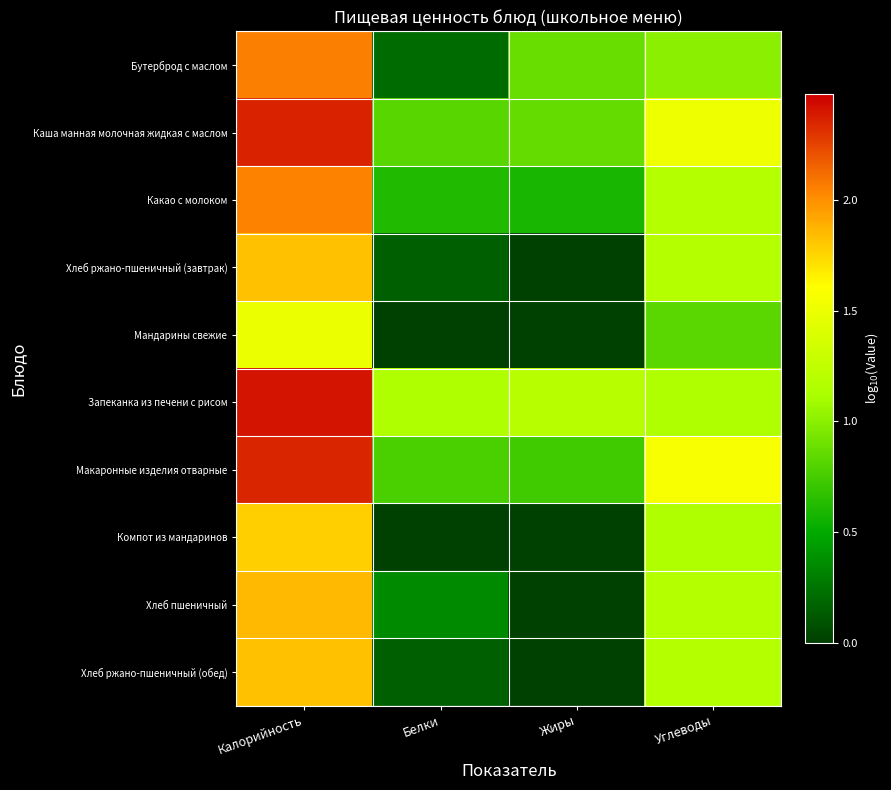

Reading left to right, extract all data points from this chart.

Бутерброд с маслом: Калорийность=2.1	Белки=0.2	Жиры=0.9	Углеводы=1.0
Каша манная молочная жидкая с маслом: Калорийность=2.4	Белки=0.8	Жиры=0.9	Углеводы=1.5
Какао с молоком: Калорийность=2.0	Белки=0.6	Жиры=0.6	Углеводы=1.2
Хлеб ржано-пшеничный (завтрак): Калорийность=1.8	Белки=0.1	Жиры=-0.7	Углеводы=1.2
Мандарины свежие: Калорийность=1.5	Белки=-0.1	Жиры=-0.7	Углеводы=0.8
Запеканка из печени с рисом: Калорийность=2.4	Белки=1.1	Жиры=1.2	Углеводы=1.1
Макаронные изделия отварные: Калорийность=2.3	Белки=0.8	Жиры=0.7	Углеводы=1.6
Компот из мандаринов: Калорийность=1.8	Белки=-0.4	Жиры=-1.0	Углеводы=1.1
Хлеб пшеничный: Калорийность=1.9	Белки=0.4	Жиры=-0.6	Углеводы=1.2
Хлеб ржано-пшеничный (обед): Калорийность=1.8	Белки=0.1	Жиры=-0.7	Углеводы=1.2